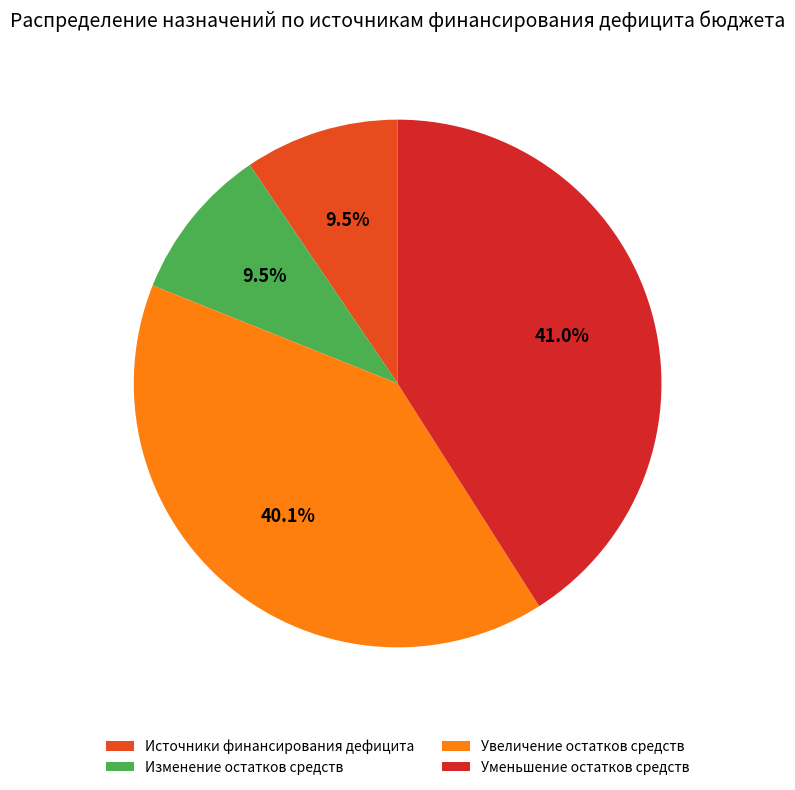

Which has a higher value, Увеличение остатков средств or Уменьшение остатков средств?

Уменьшение остатков средств